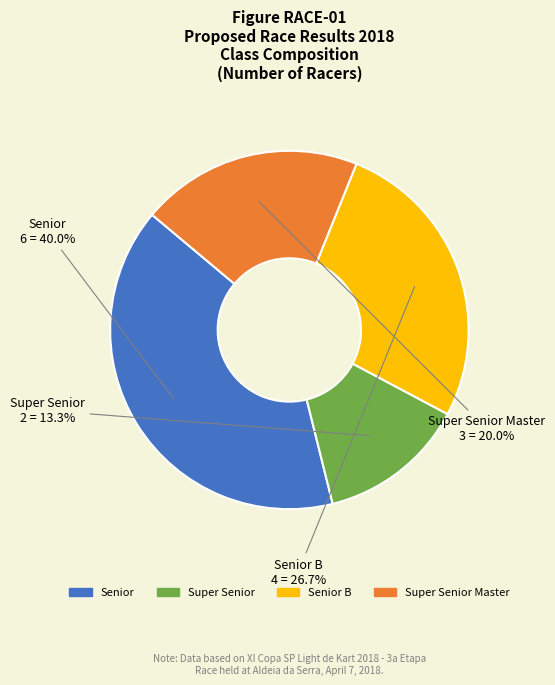

Is there any slice that represents more than half of the pie?

No